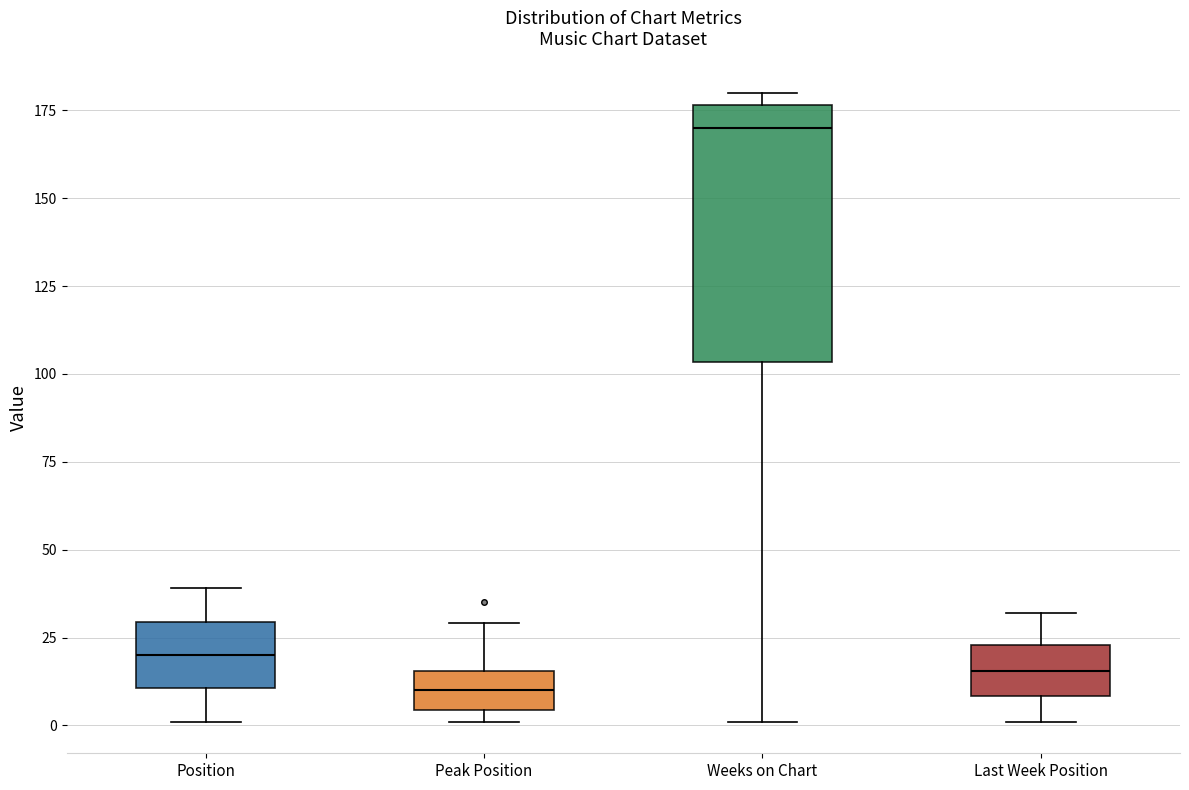

Comparing the boxes themselves (not the whiskers), which one is the tallest?

Weeks on Chart